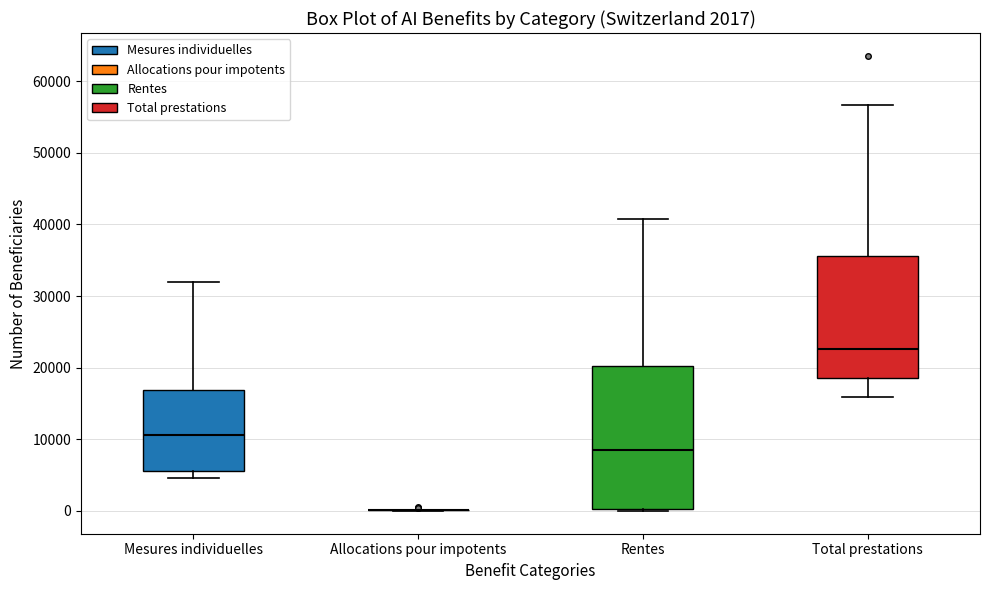

Which box is the tallest, from its lower edge to its upper edge?

Rentes